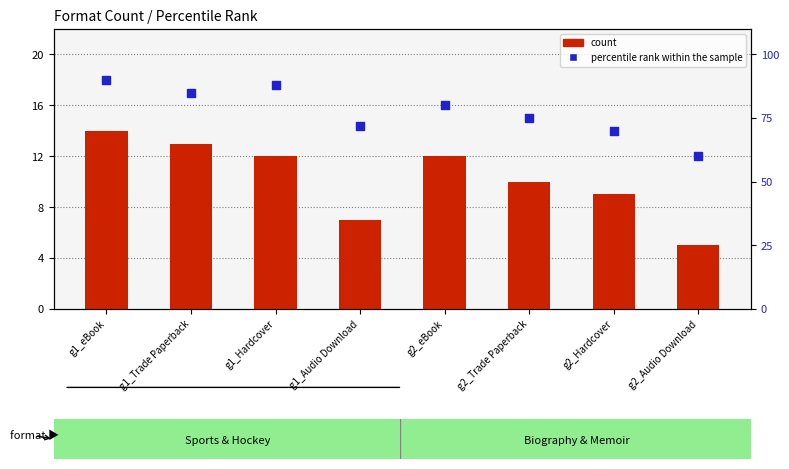

At how many categories does at least one series exceed 60?

7